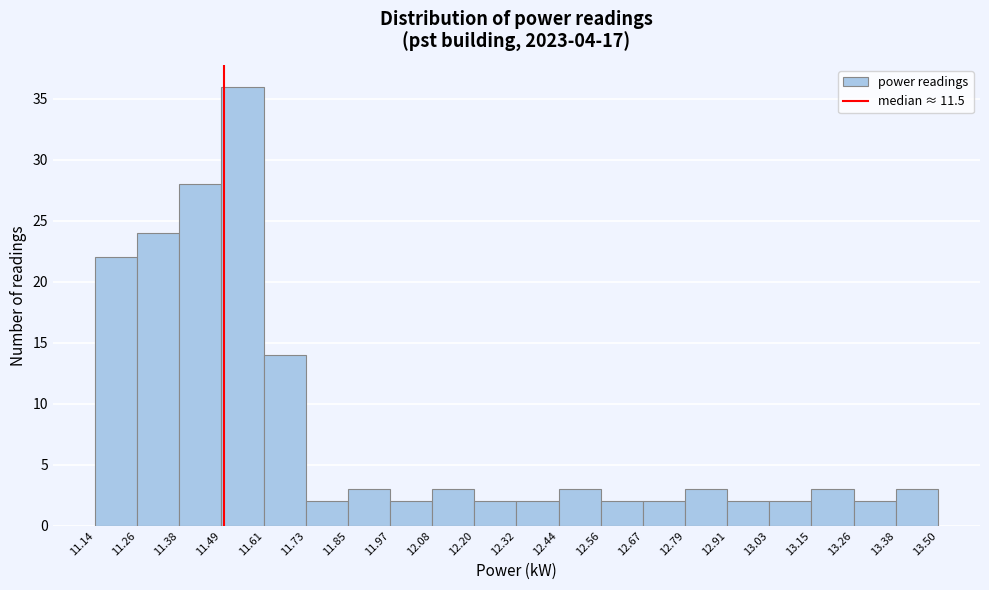

Reading left to right, transcribe this chart: for each bar, give the range it covers on the x-axis and its height. The values are not printed on the chart, so give them approximately, as read against the axis.

11.14 to 11.26: 22
11.26 to 11.38: 24
11.38 to 11.49: 28
11.49 to 11.61: 36
11.61 to 11.73: 14
11.73 to 11.85: 2
11.85 to 11.97: 3
11.97 to 12.08: 2
12.08 to 12.20: 3
12.20 to 12.32: 2
12.32 to 12.44: 2
12.44 to 12.56: 3
12.56 to 12.67: 2
12.67 to 12.79: 2
12.79 to 12.91: 3
12.91 to 13.03: 2
13.03 to 13.15: 2
13.15 to 13.26: 3
13.26 to 13.38: 2
13.38 to 13.50: 3